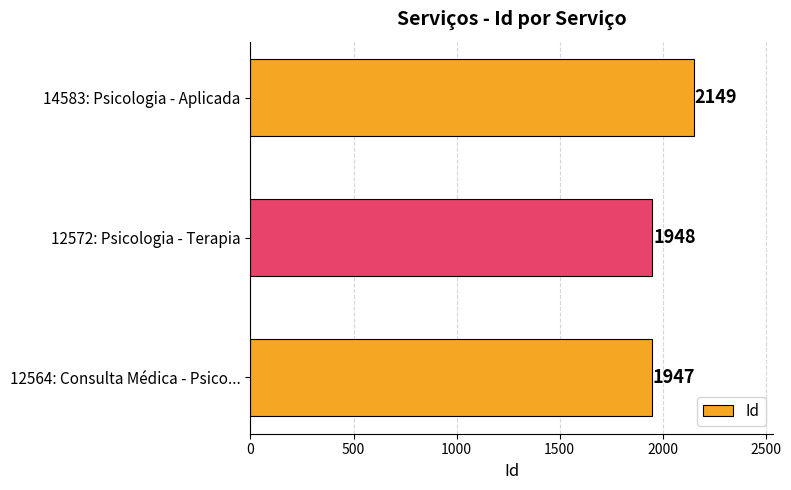

What is the change in value from 12572: Psicologia - Terapia to 14583: Psicologia - Aplicada?

+201